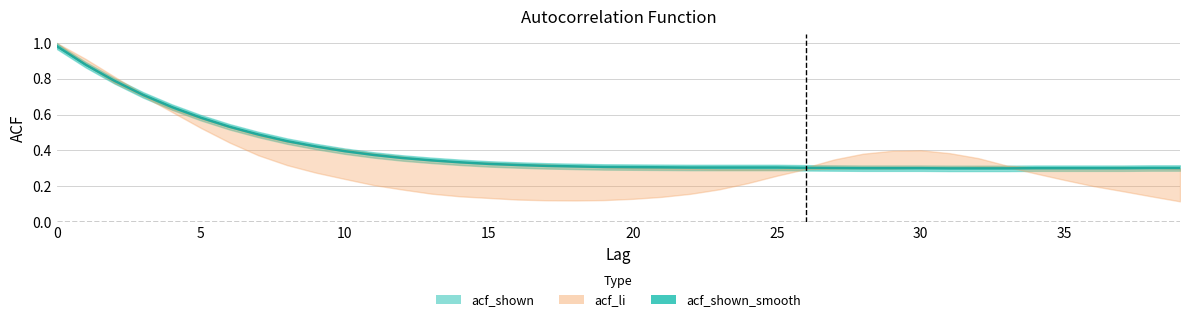

Between 10 and 32, which series saw the biggest shift?

acf_li